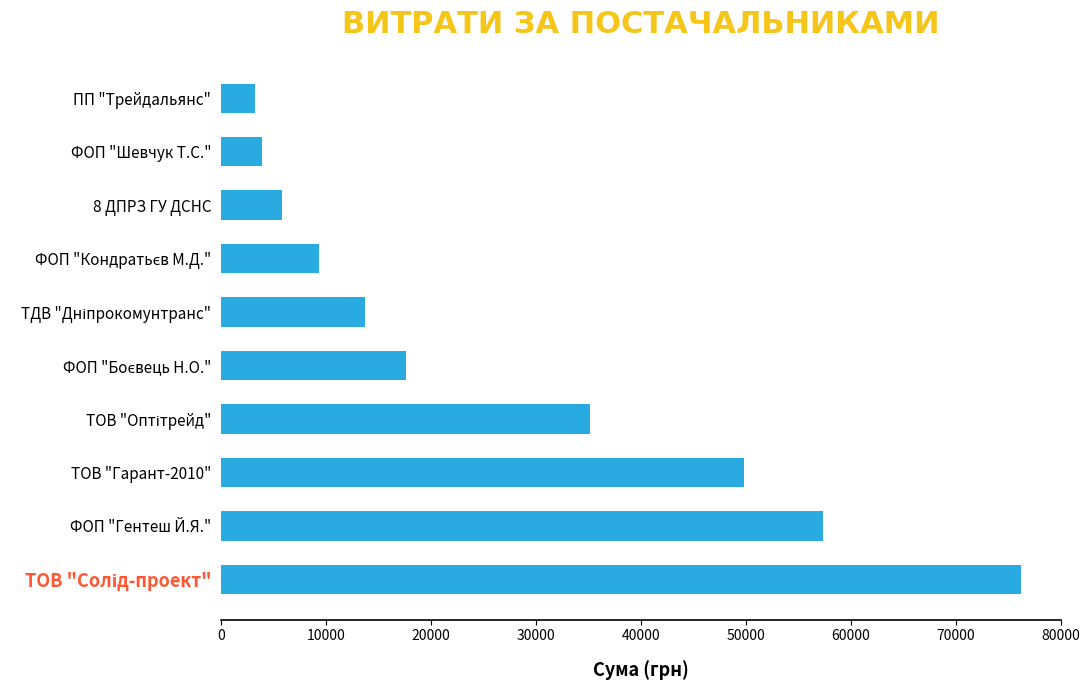

What is the average value?

27217.2